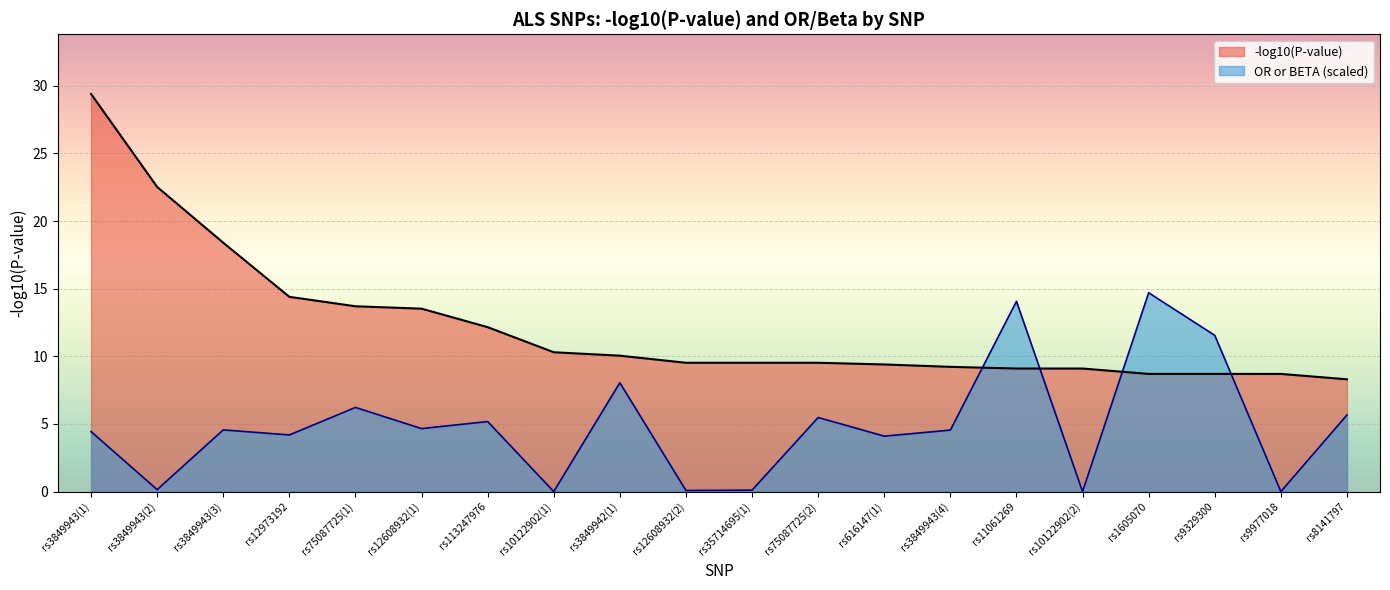

At how many categories does at least one series exceed 4?

20